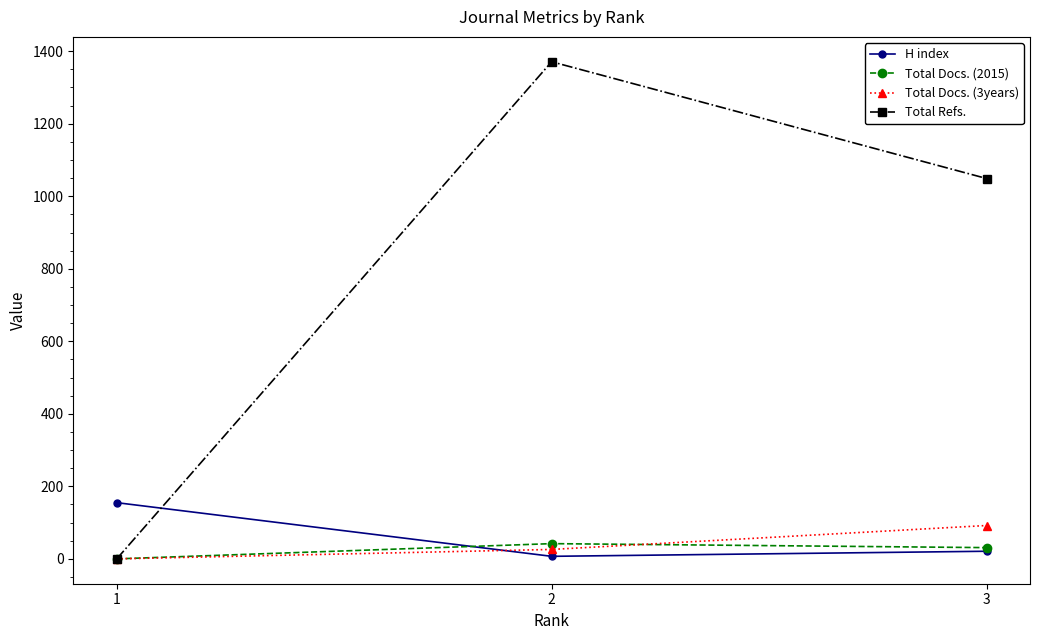

The value of Total Docs. (2015) at 2 is 42. True or false?

True